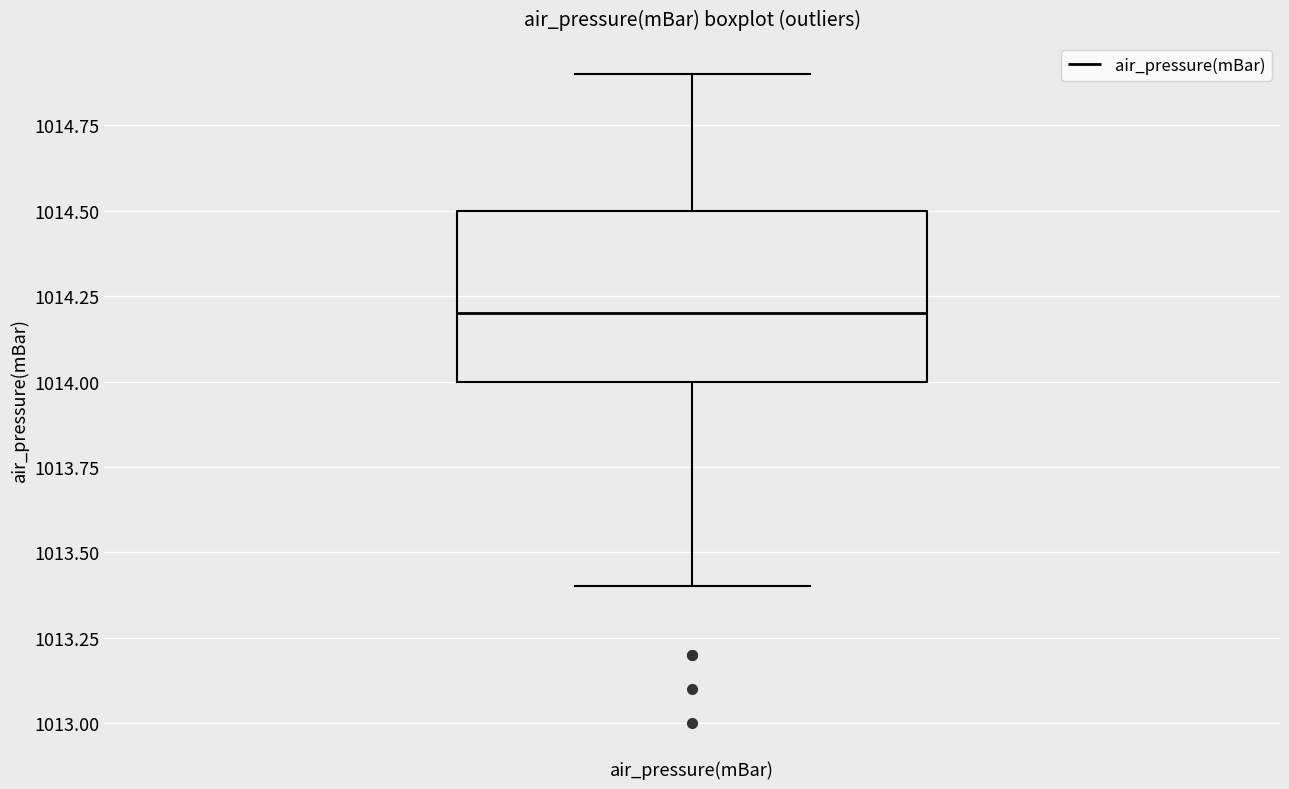

Where is the lower edge of the box for air_pressure(mBar) on the y-axis? The values are not printed on the chart, so give them approximately, as read against the axis.

1014.0